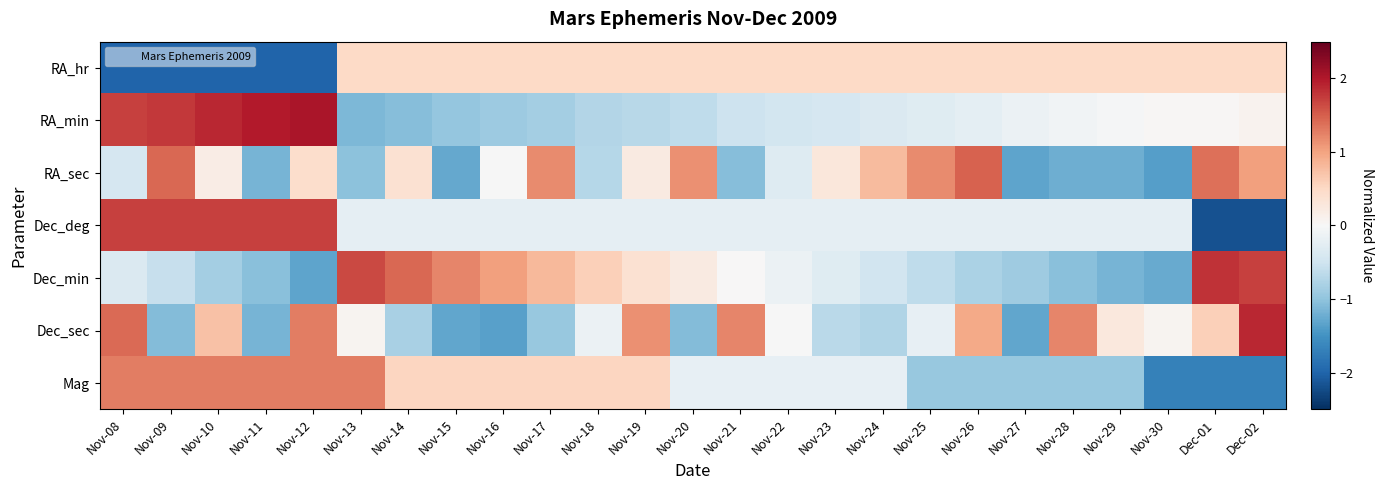

Rank the series at Nov-18 from lowest to highest value.

RA_min, RA_sec, Dec_deg, Dec_sec, RA_hr, Mag, Dec_min